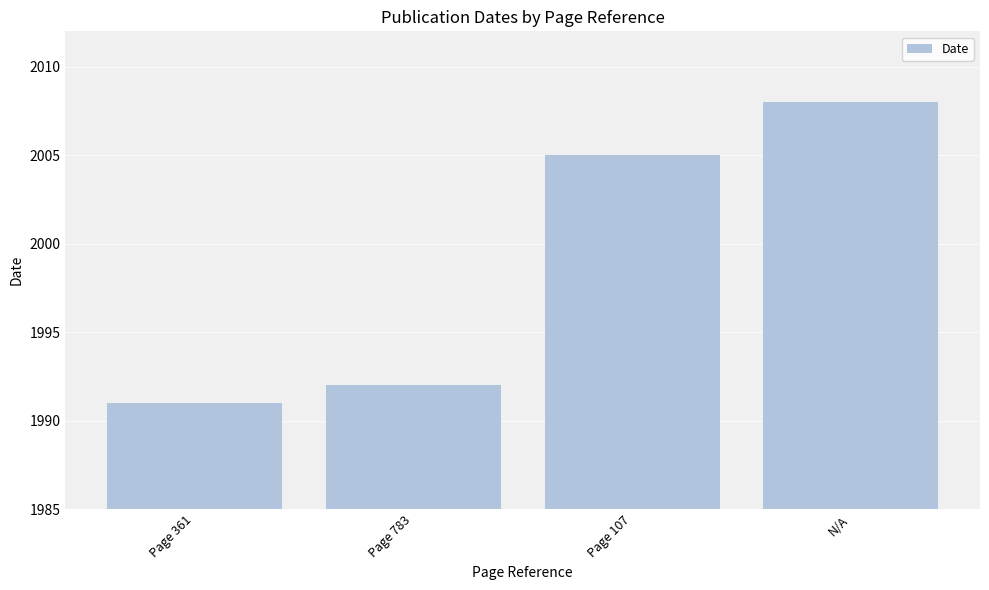

List the labels in order of value, largest first.

N/A, Page 107, Page 783, Page 361